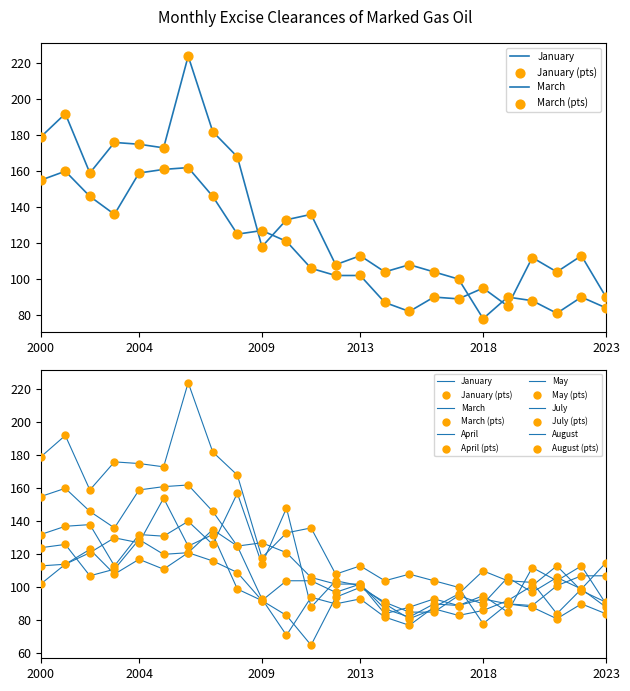

What are all the series names shown in the legend?

January, March, April, May, July, August